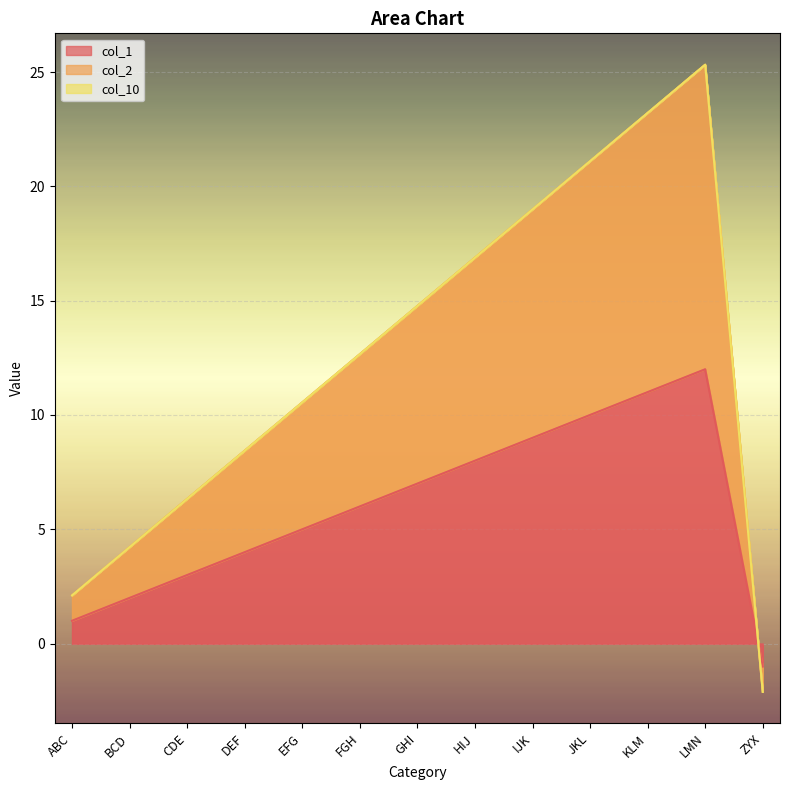

Which category has the lowest value in the col_1 series?

ZYX